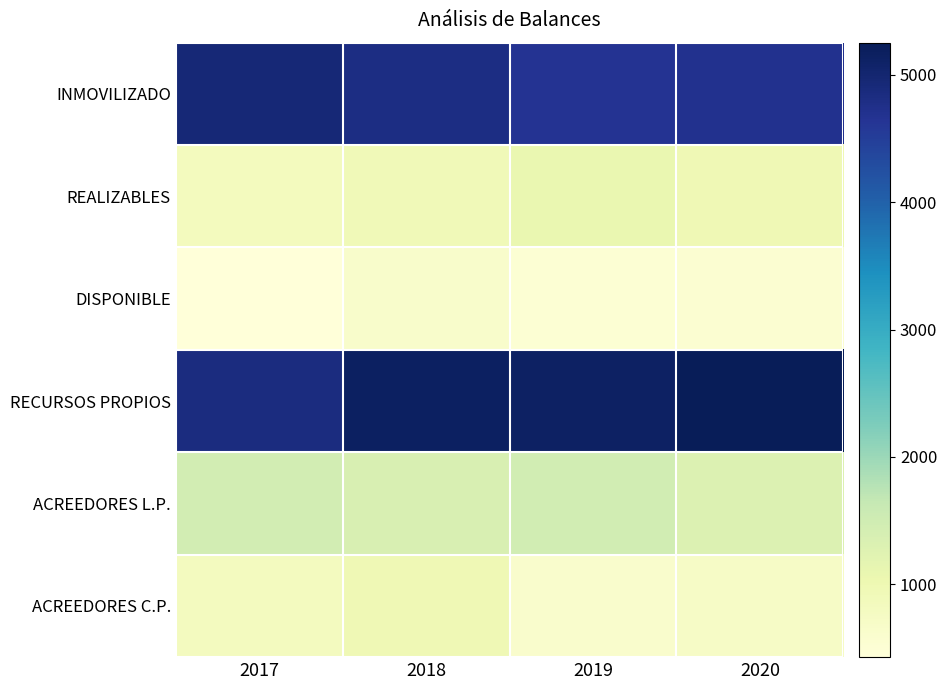

Which series has the widest spread of values?

RECURSOS PROPIOS